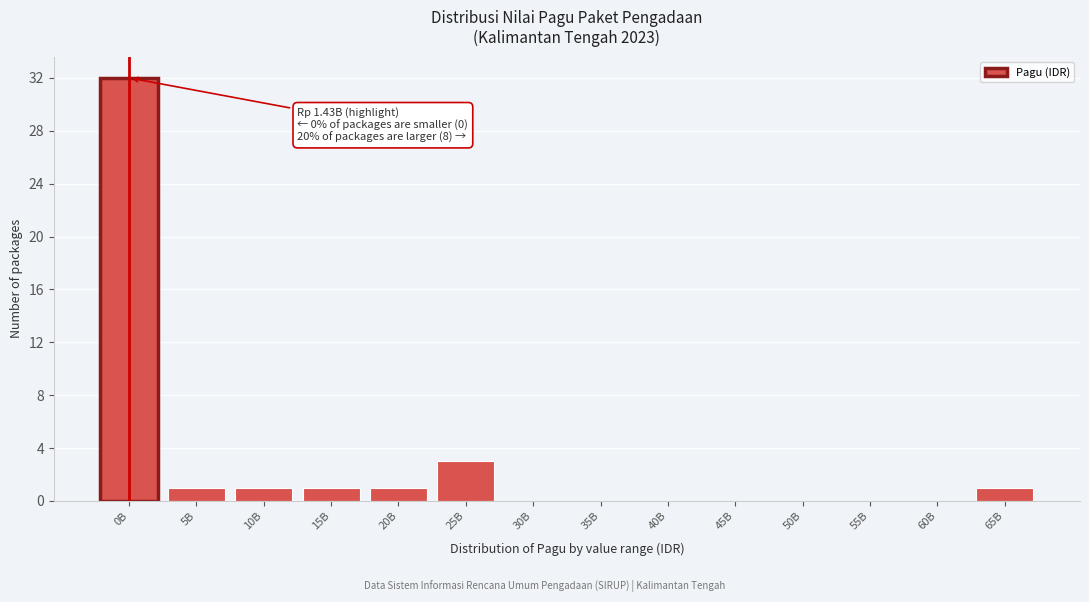

At which category does the chart reach its peak across all series?

0B